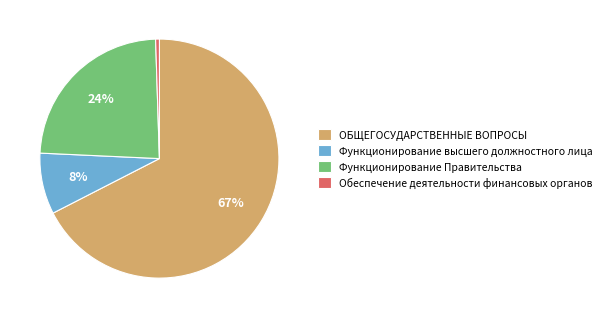

To the nearest percent, what is the average slice percentage?

25%